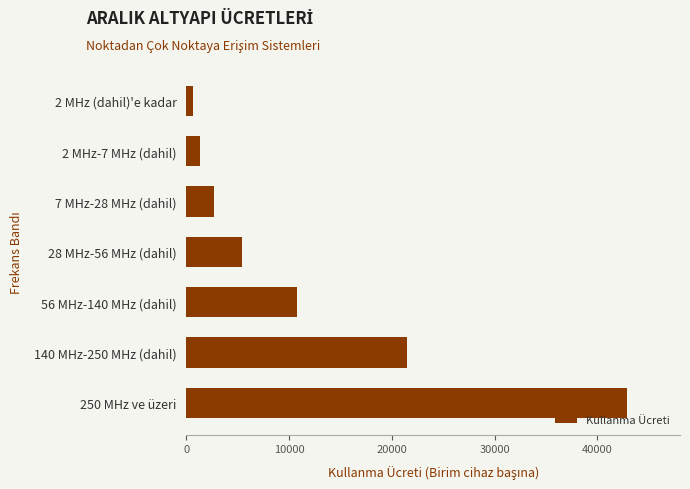

What is the value of the 2nd bar from the top?

1340.4